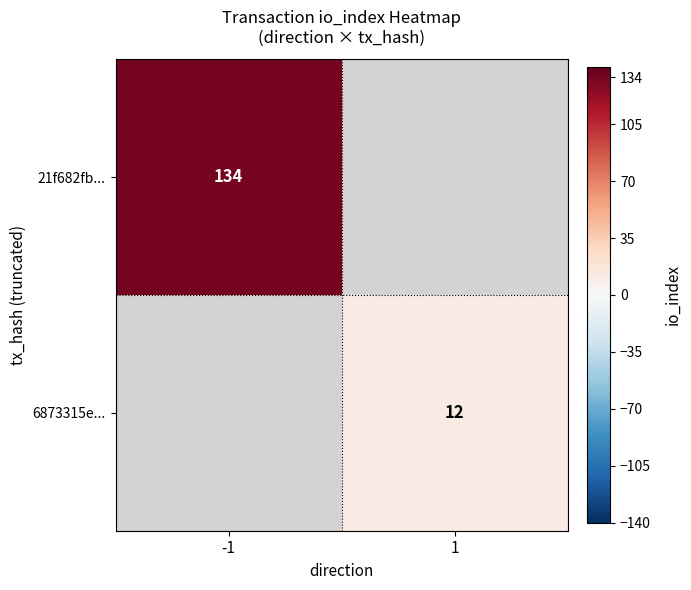

Is it true that 21f682fb... equals 84.2 at -1?

False